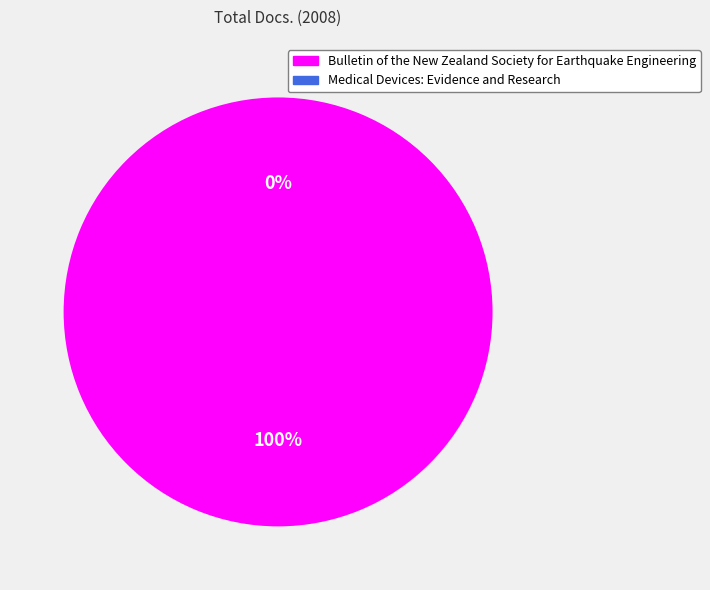

The Medical Devices: Evidence and Research slice represents 0% of the pie. True or false?

True